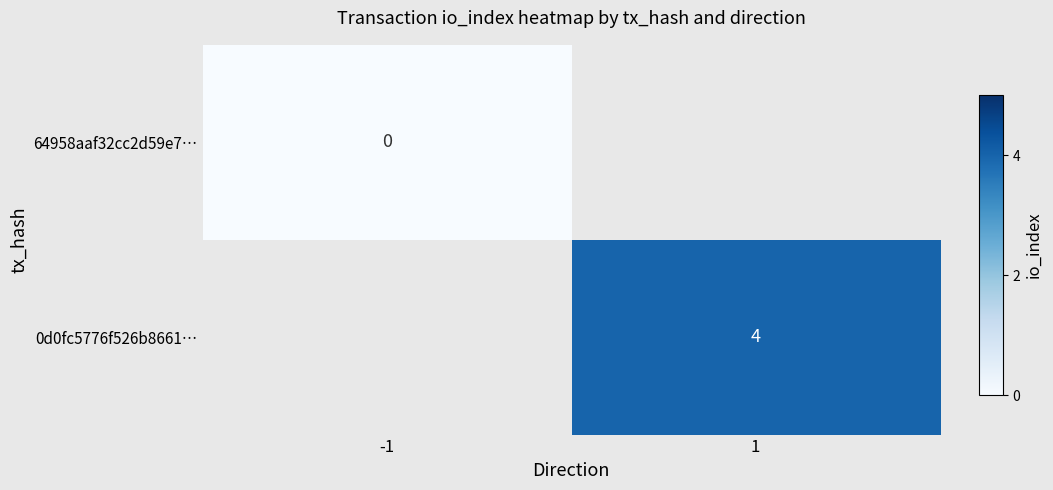

Is it true that 0d0fc5776f526b8661… equals 4 at 1?

True